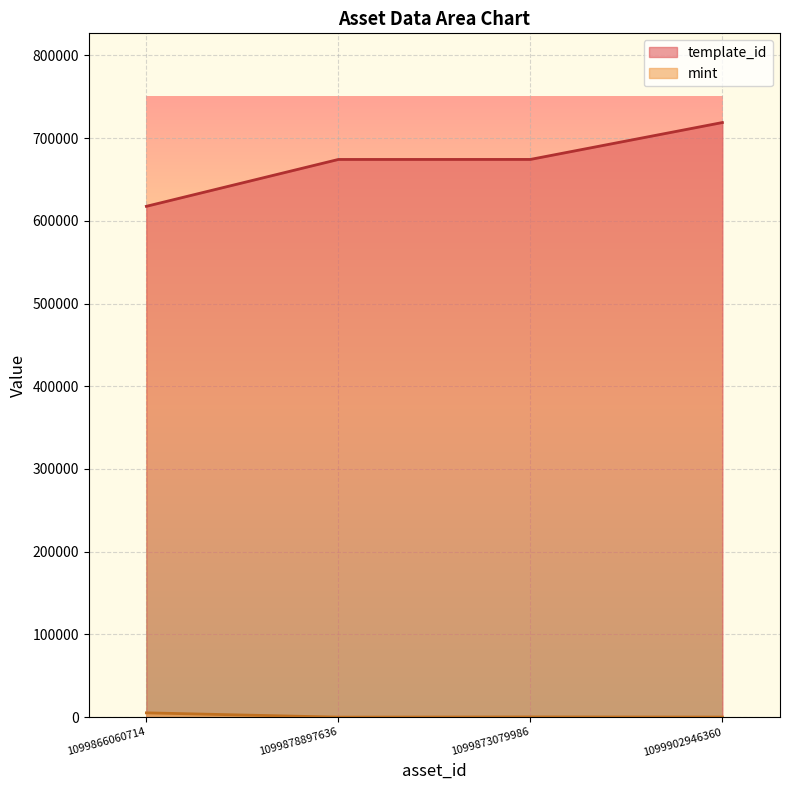

True or false: mint has a value of 144 at 1099873079986.

False